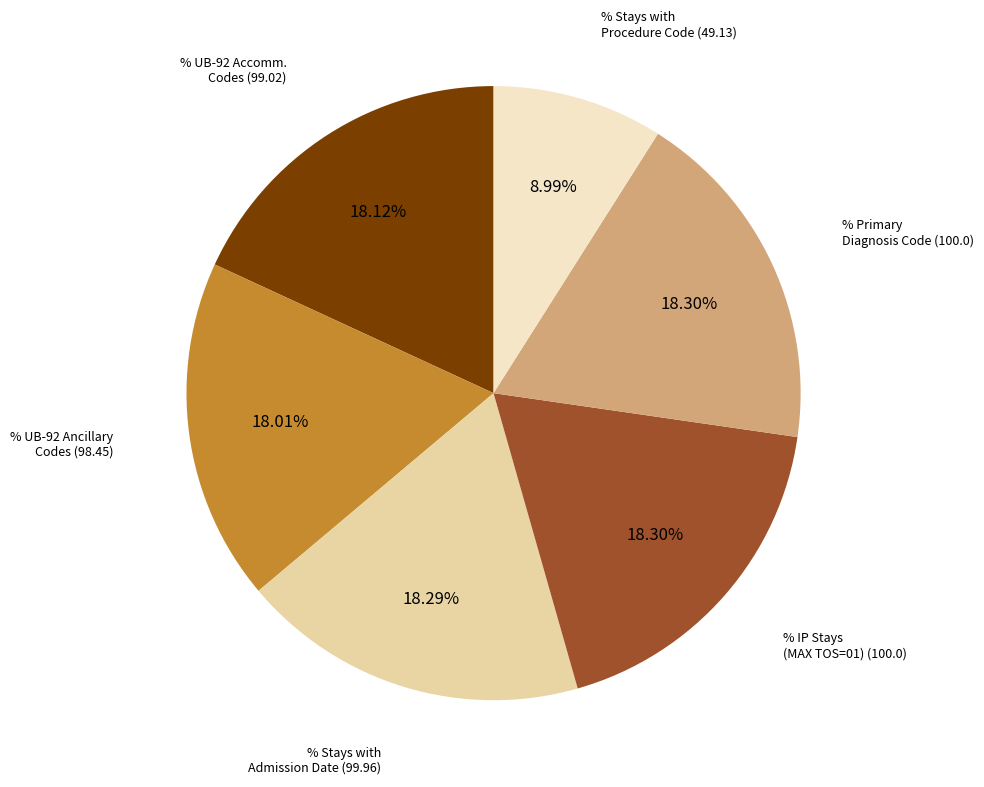

To the nearest percent, what is the average slice percentage?

17%